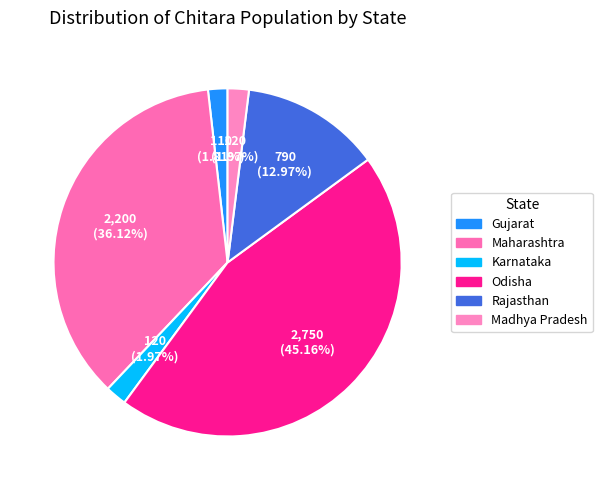

Which slice is the largest?

Odisha